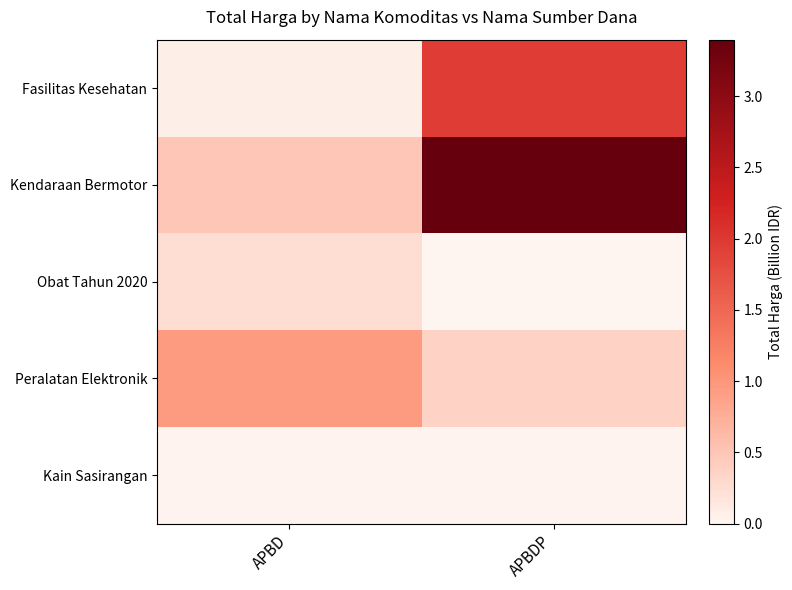

Reading left to right, list all the values displayed in this chart.

Fasilitas Kesehatan: APBD=0.1	APBDP=2.0
Kendaraan Bermotor: APBD=0.5	APBDP=3.4
Obat Tahun 2020: APBD=0.3	APBDP=0.0
Peralatan Elektronik: APBD=0.9	APBDP=0.4
Kain Sasirangan: APBD=0.0	APBDP=0.0